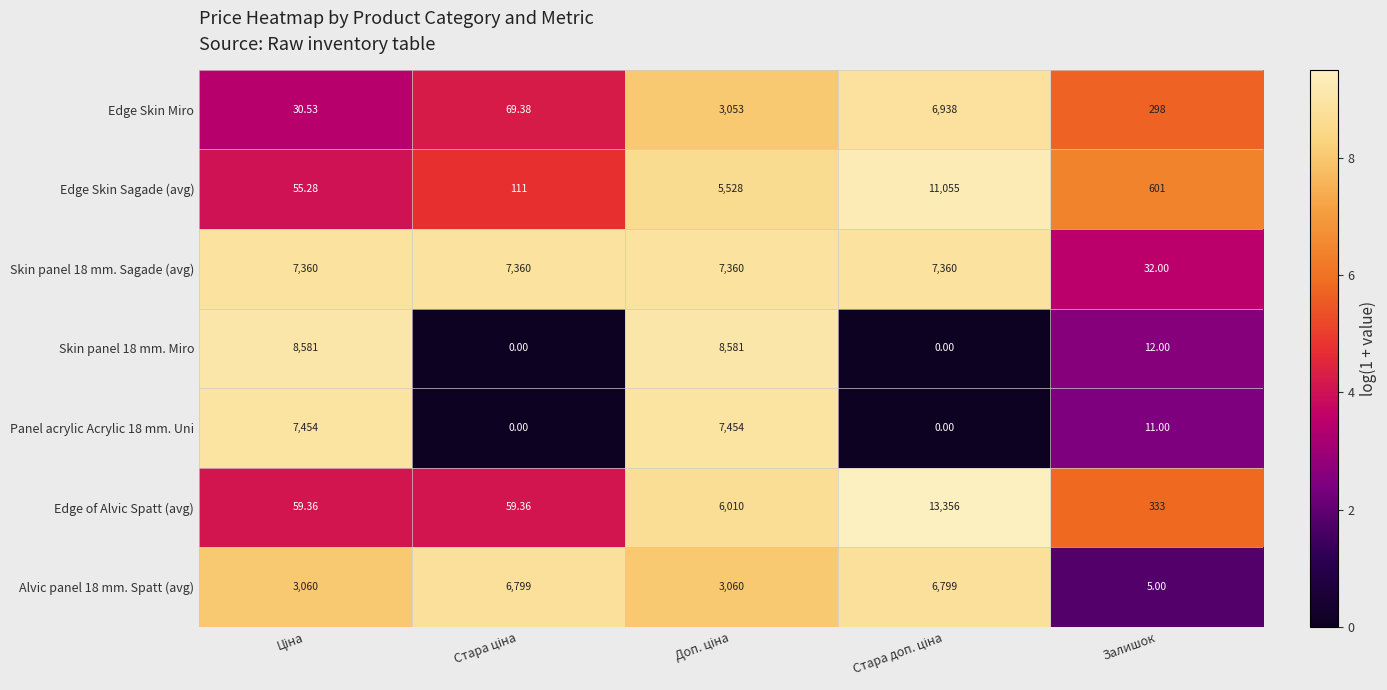

Which series has the largest range (max minus min)?

Edge of Alvic Spatt (avg)